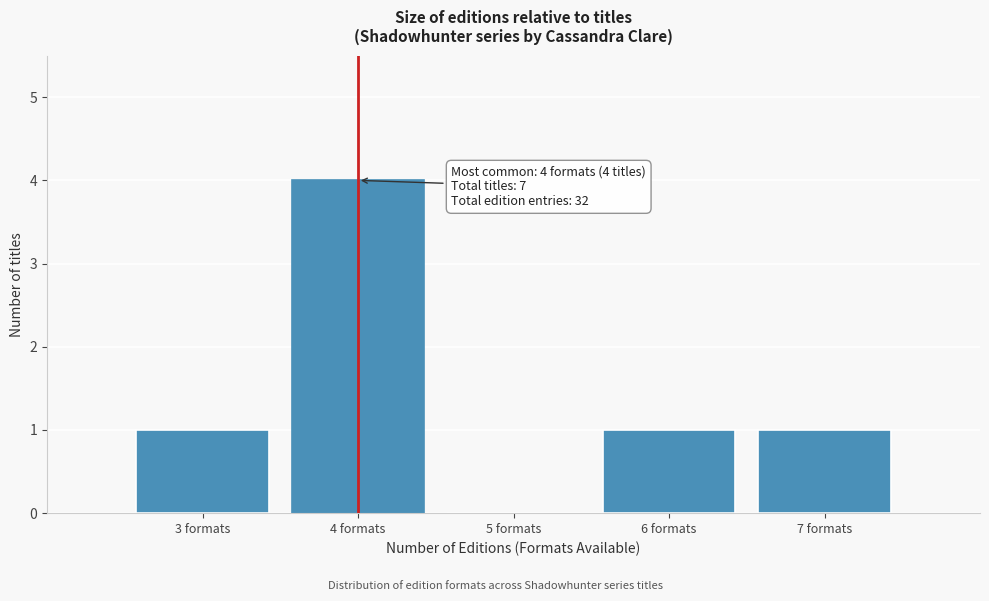

Reading right to left, extract all data points from this chart.

7 formats=1	6 formats=1	5 formats=0	4 formats=4	3 formats=1